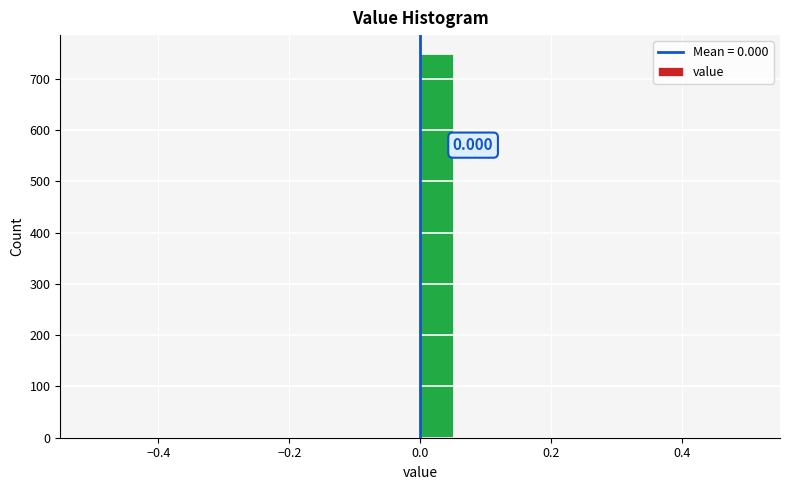

Around what value on the x-axis is the tallest bar? Give the approximate position of its centre, as read against the axis.

0.02